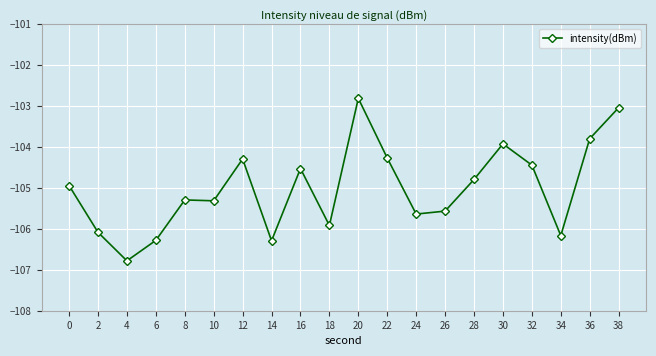

What is the average value?

-105.0